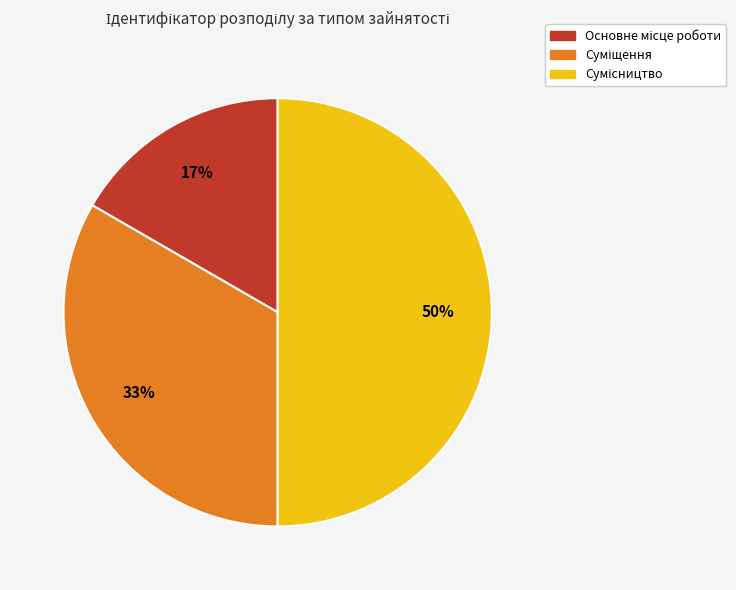

To the nearest percent, what is the average slice percentage?

33%